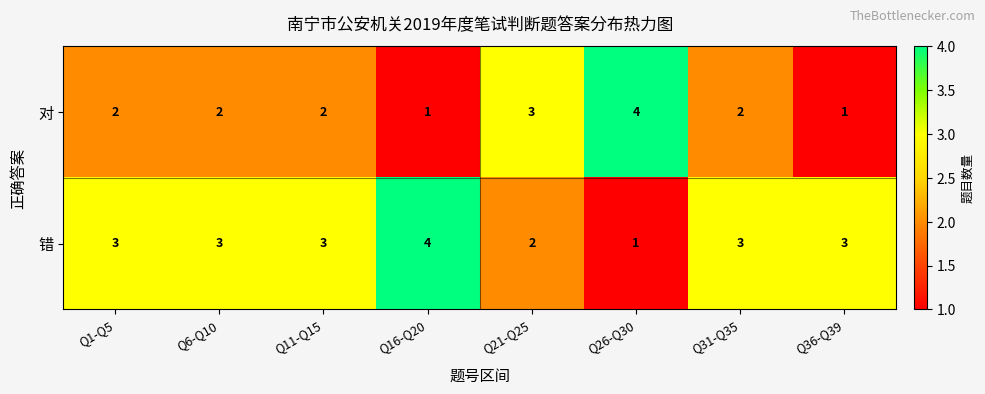

Is it true that 对 equals 1 at Q31-Q35?

False